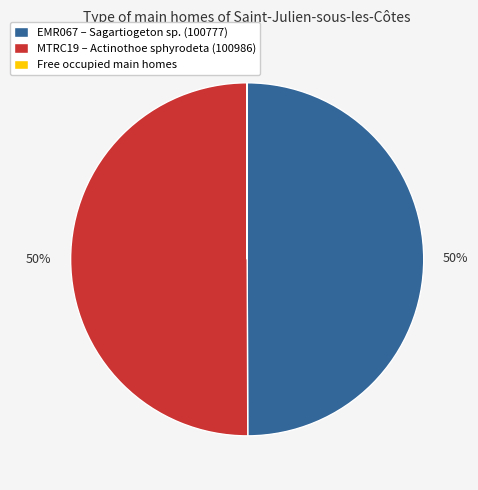

What percentage is the MTRC19 – Actinothoe sphyrodeta (100986) slice, to the nearest percent?

50%